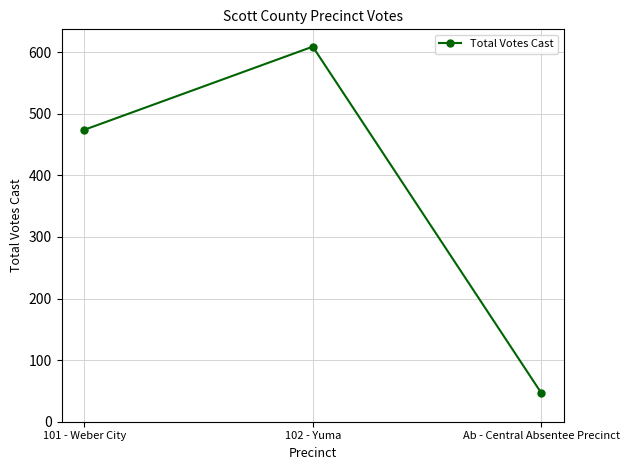

Does the chart have visible grid lines?

Yes